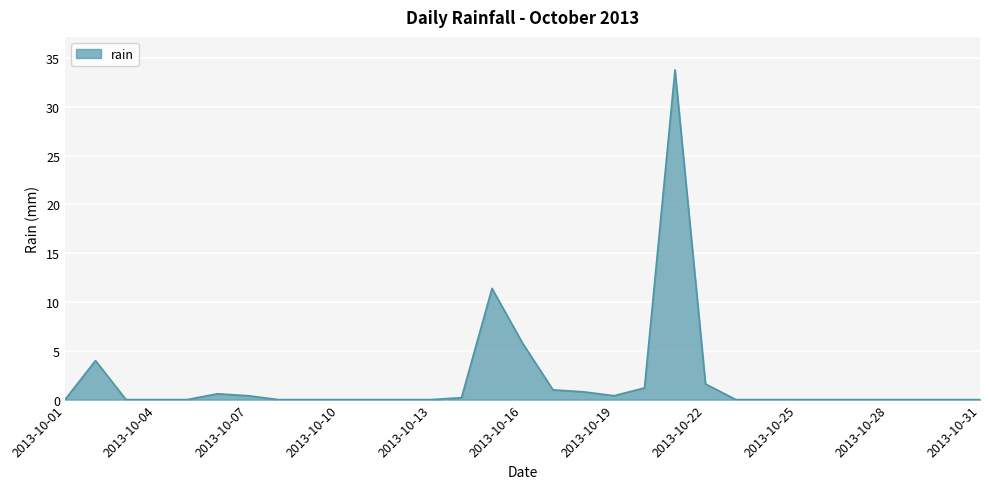

Does the chart have visible grid lines?

Yes